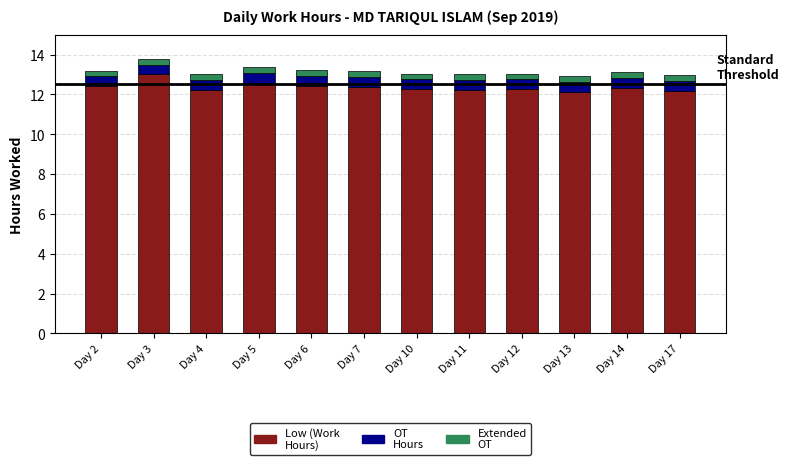

Count the number of data series in this chart.

3